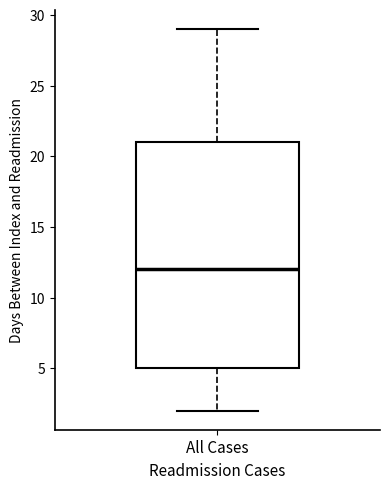

Transcribe this box plot: give where the median line is, the range the box spans, and where the two whiskers end, as read against the y-axis. The values are not printed on the chart, so give them approximately, as read against the axis.

median 12, box 5 to 21, whiskers 2 to 29